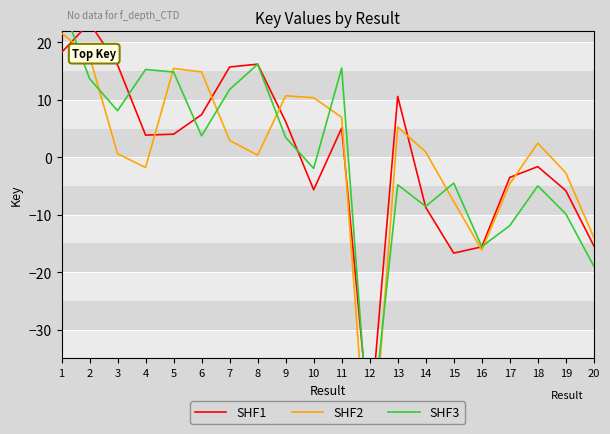

What is the total value across all series at 8?

32.8